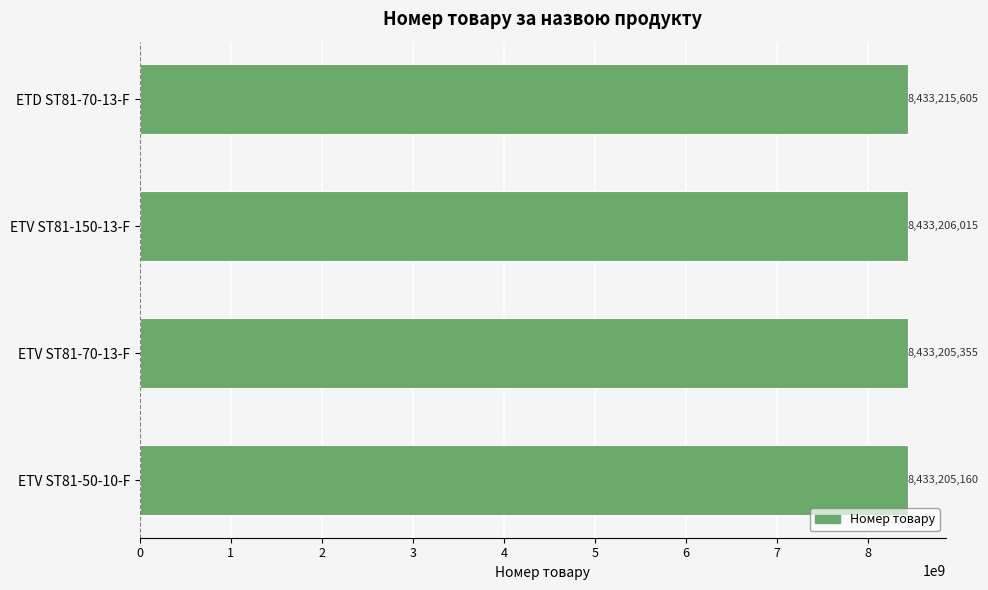

What is the ratio of the value at ETV ST81-150-13-F to the value at ETD ST81-70-13-F?

1.0